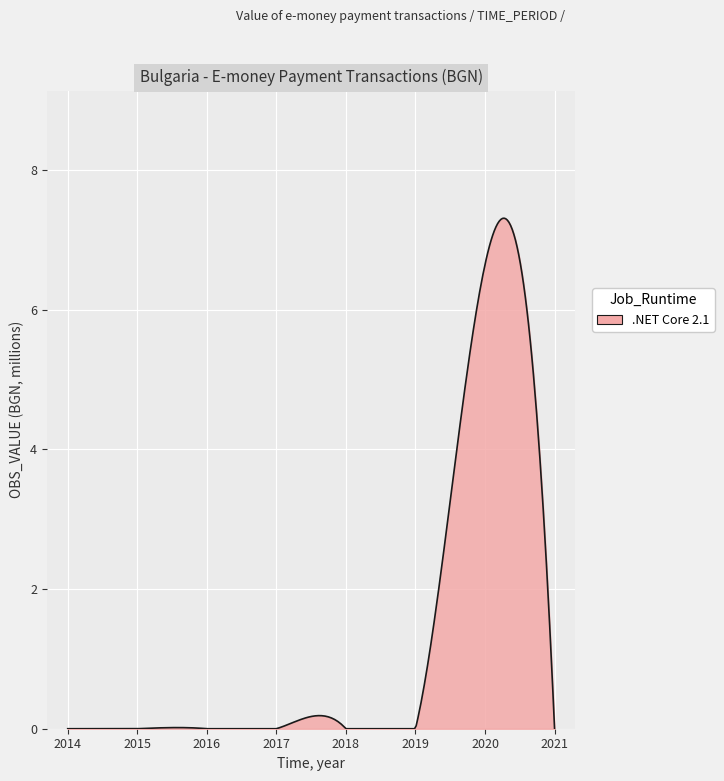

What is the maximum value shown in the chart?

7.3